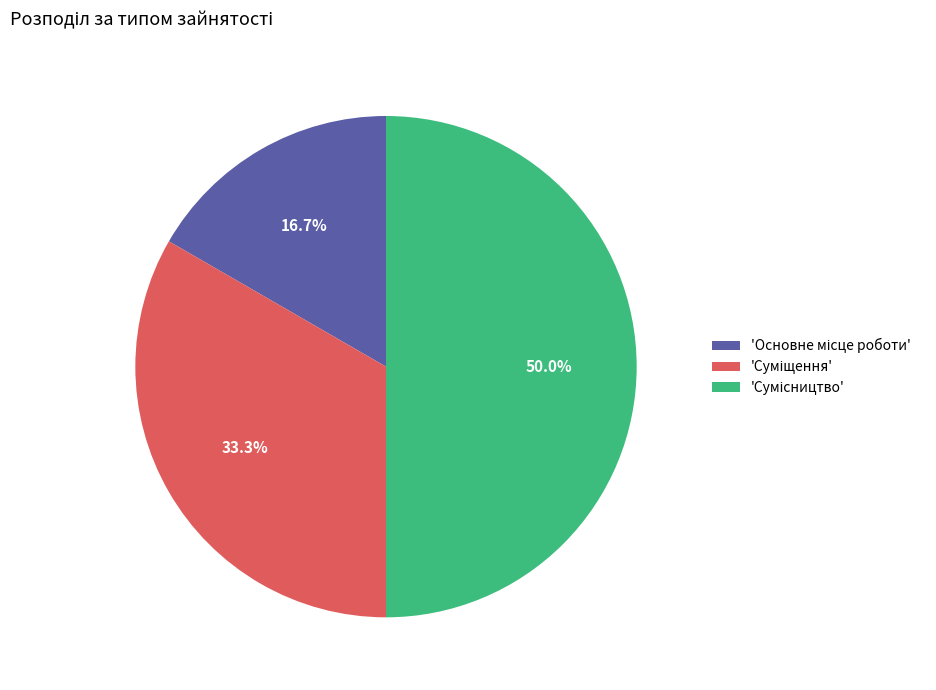

Does any single category account for the majority?

No